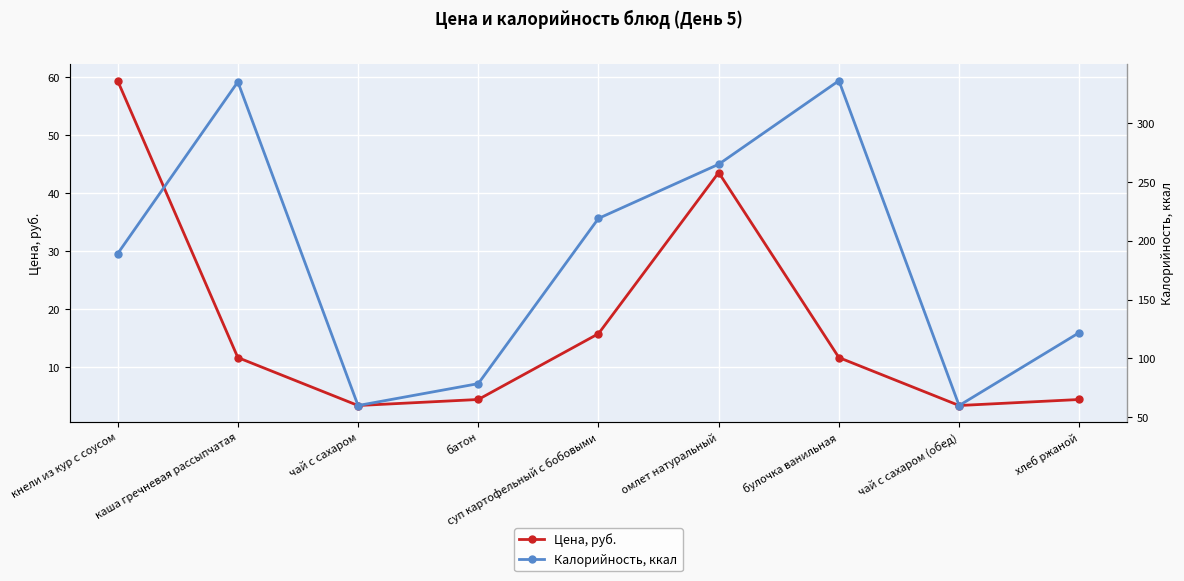

True or false: Цена, руб. has more than 1 points higher than both neighbors.

False